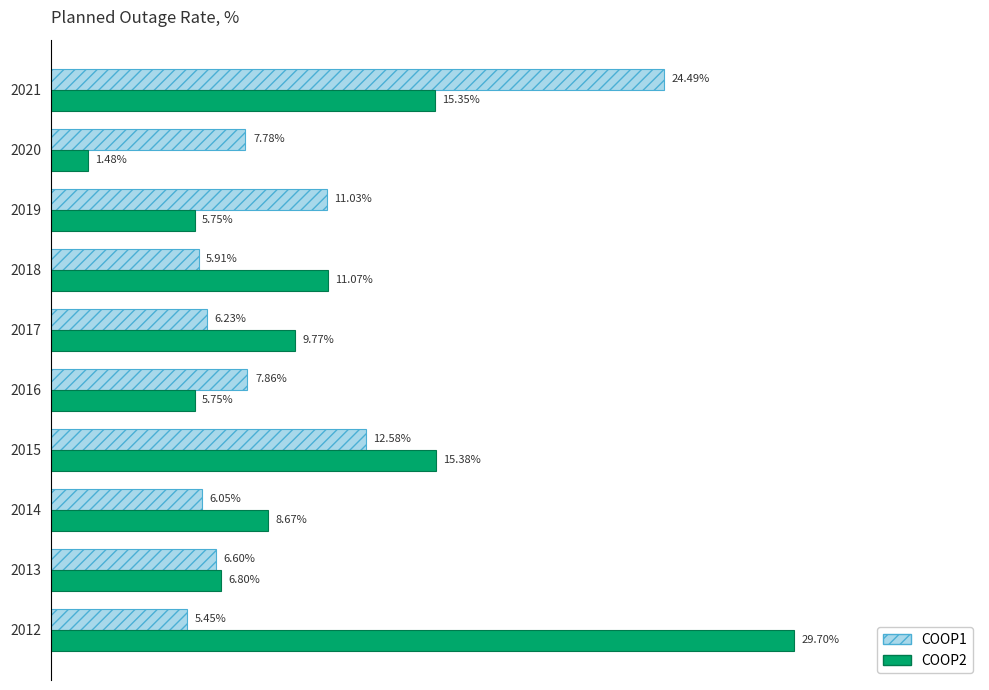

Between 2020 and 2021, which series saw the biggest shift?

COOP1